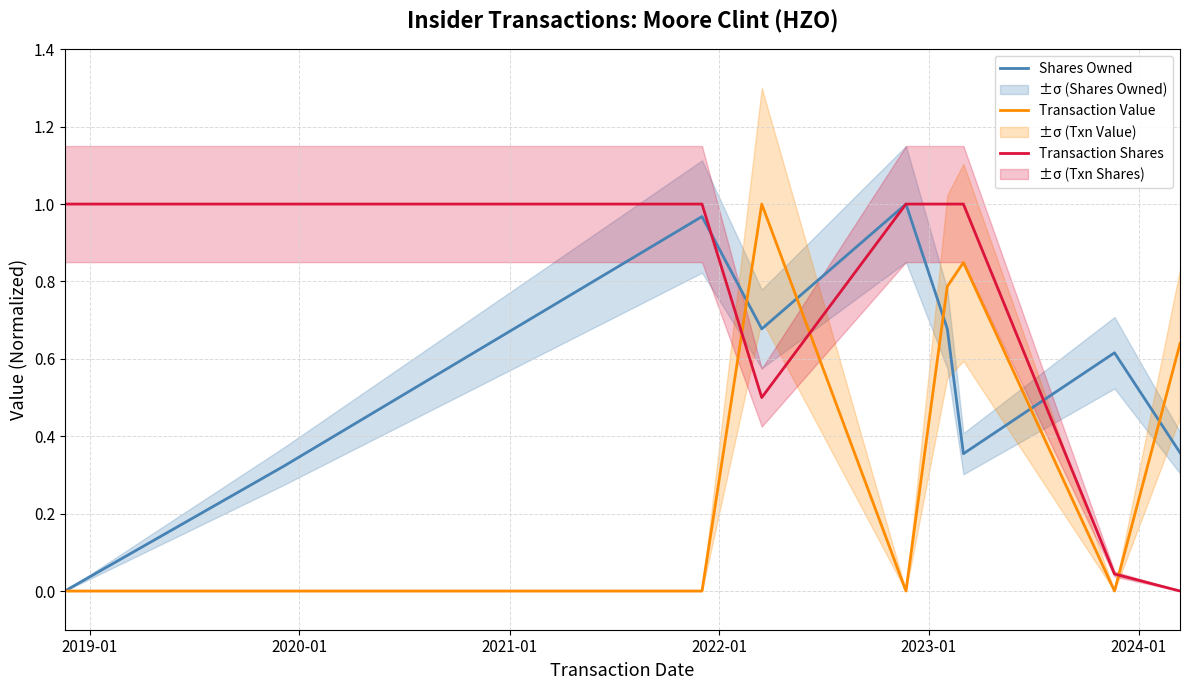

True or false: Transaction Value and Transaction Shares intersect in this chart.

True